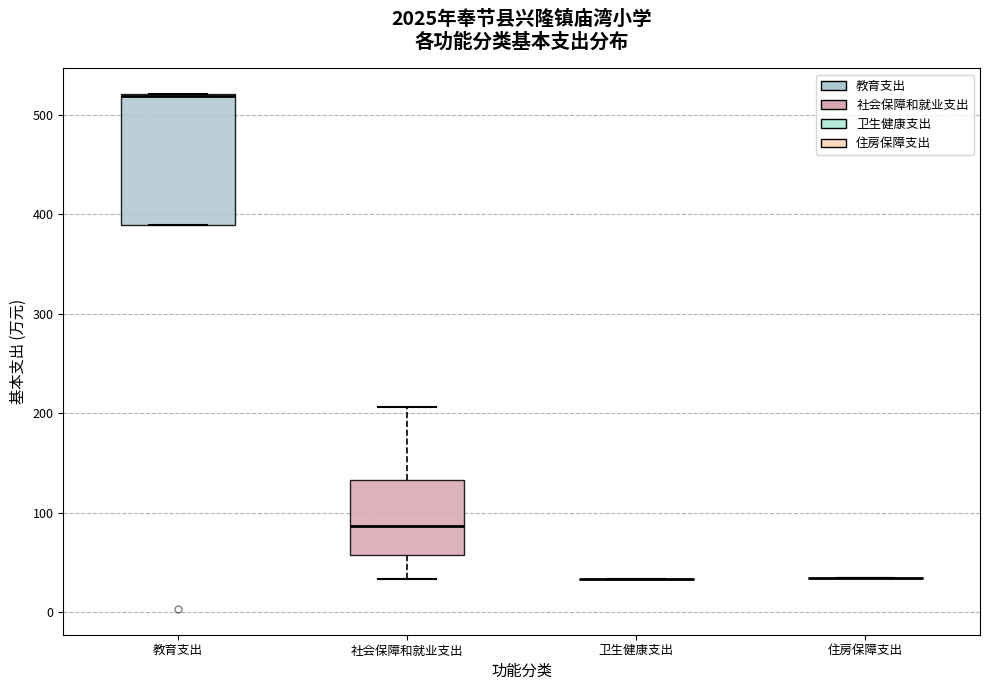

Comparing the boxes themselves (not the whiskers), which one is the tallest?

教育支出